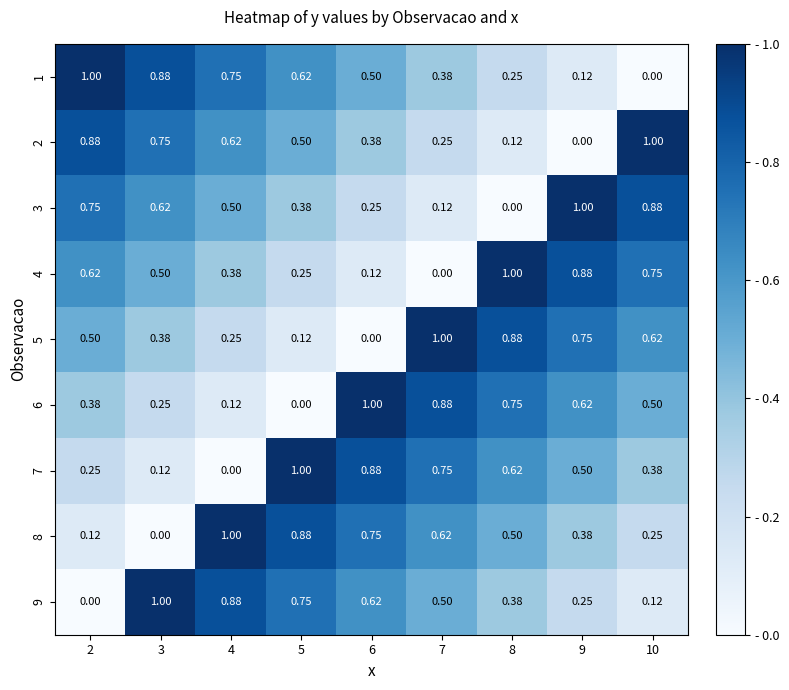

Is the value of 5 at 4 greater than the value of 3 at 7?

Yes